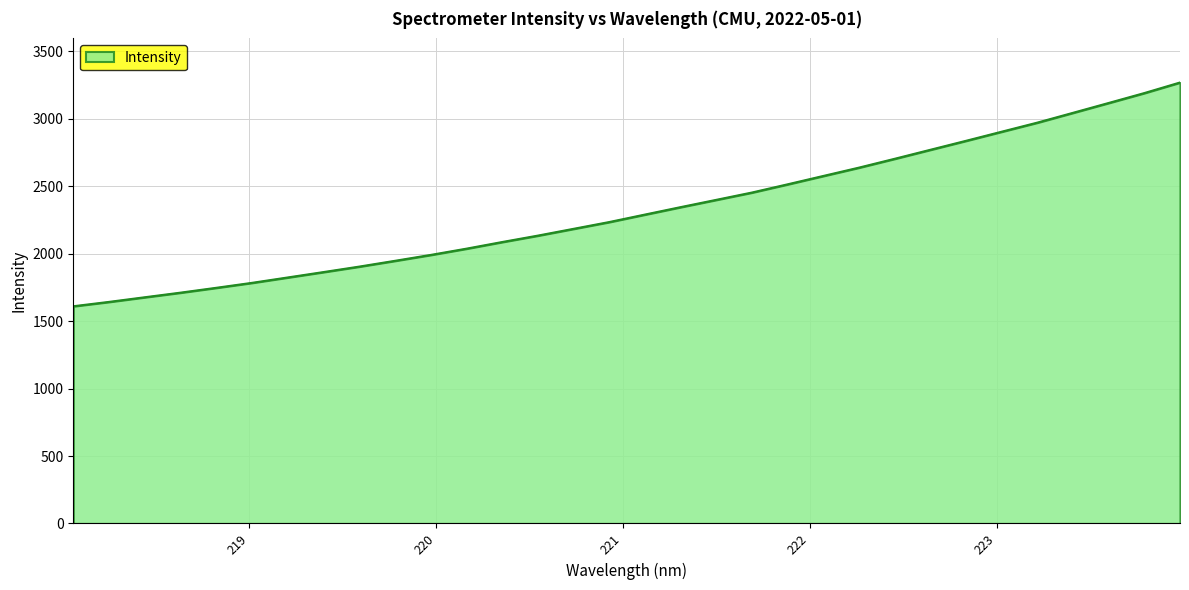

What is the smallest value displayed?

1610.5